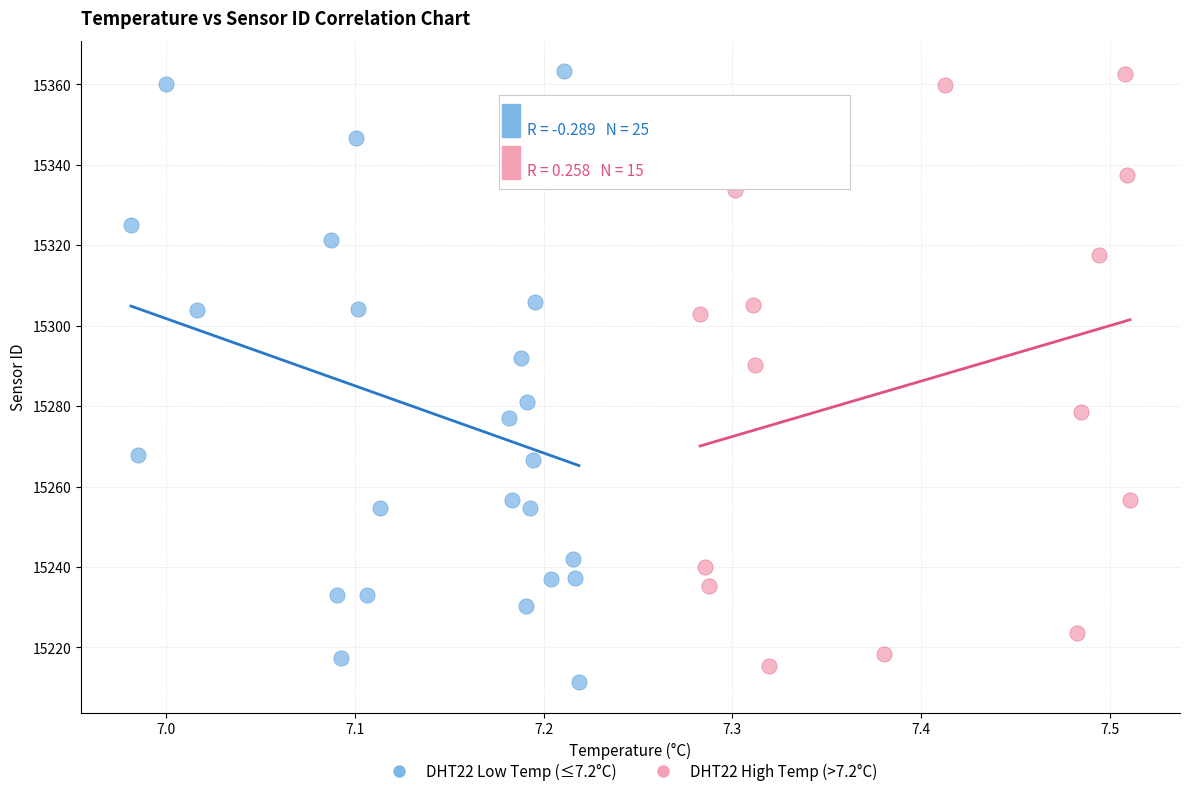

What are all the series names shown in the legend?

DHT22 Low Temp (≤7.2°C), DHT22 High Temp (>7.2°C)